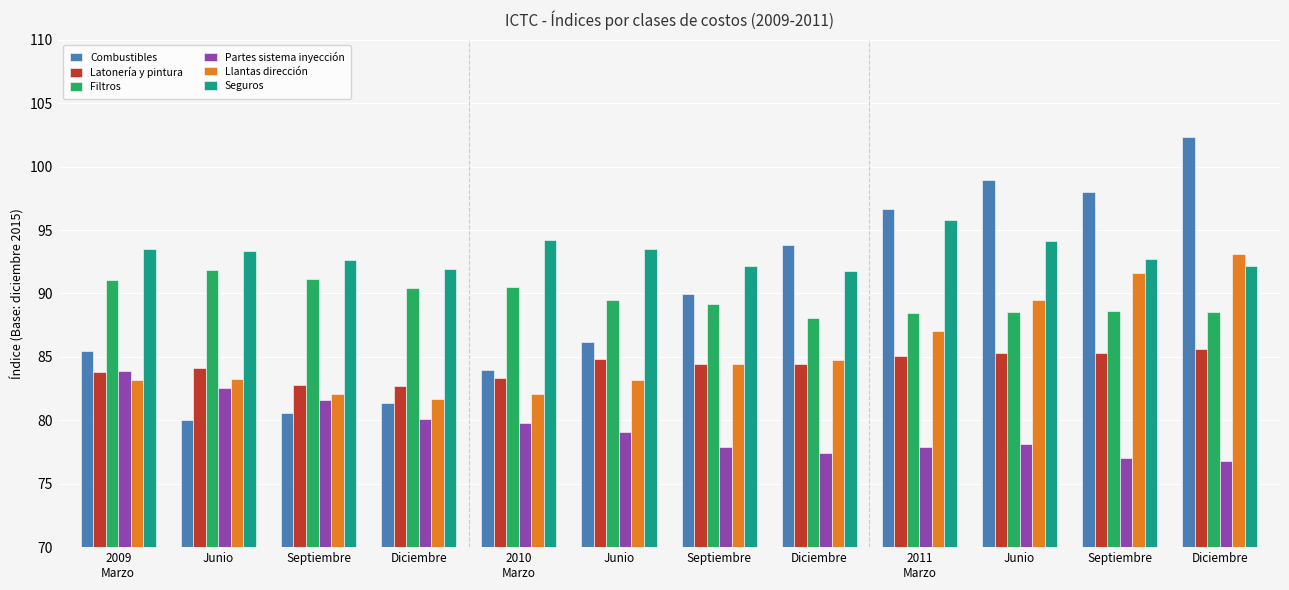

How many data points does each series have?

12